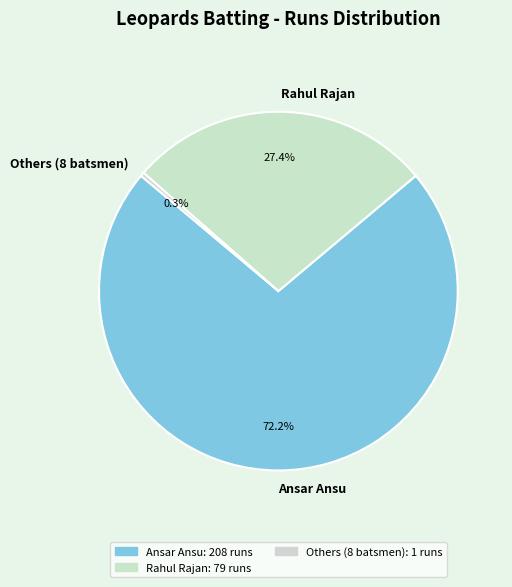

To the nearest percent, what is the average slice percentage?

33%